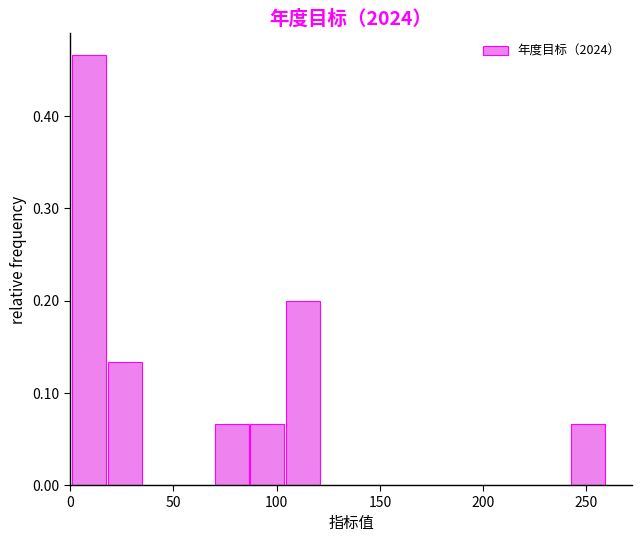

Read against the x-axis, roughly where is the centre of the tallest bar?

10